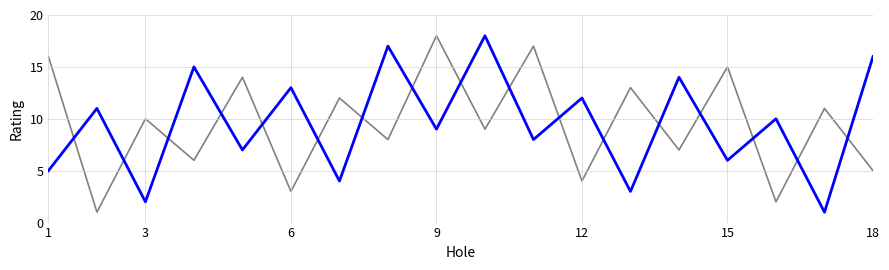

What is the greatest value displayed?

18